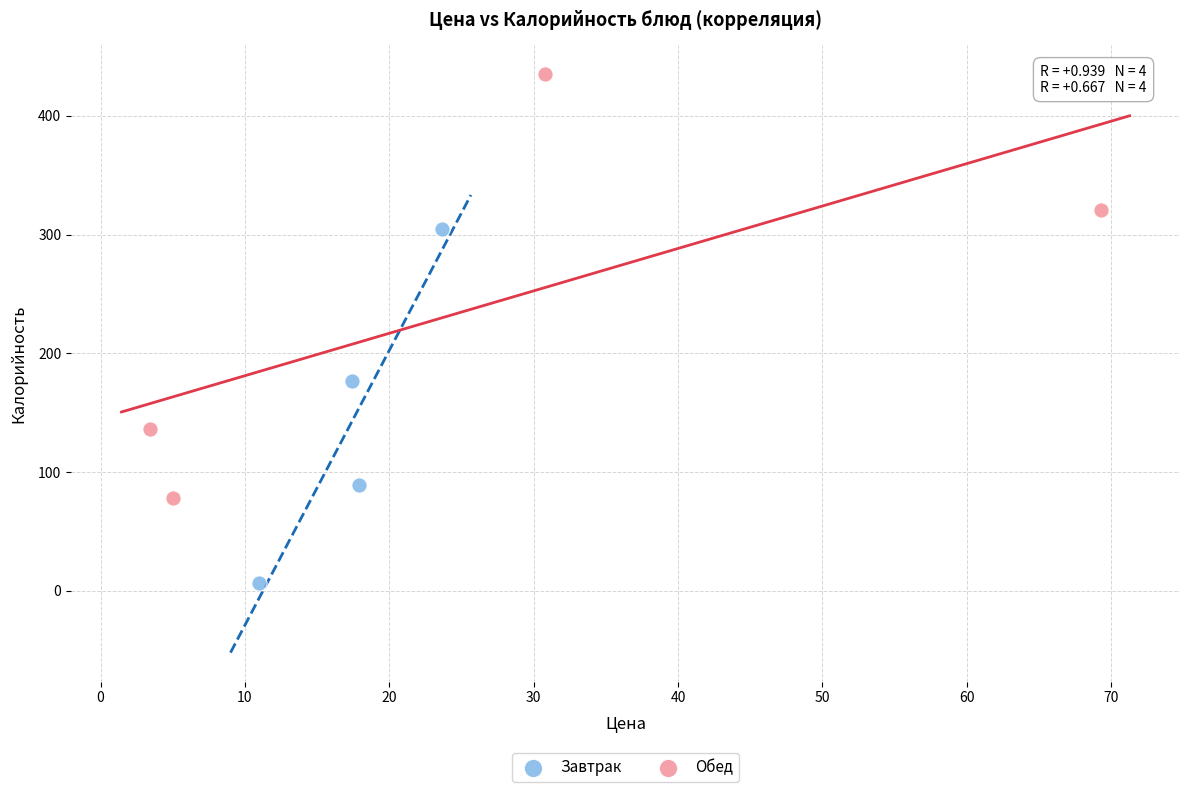

Which series has the widest spread of Y values?

Обед